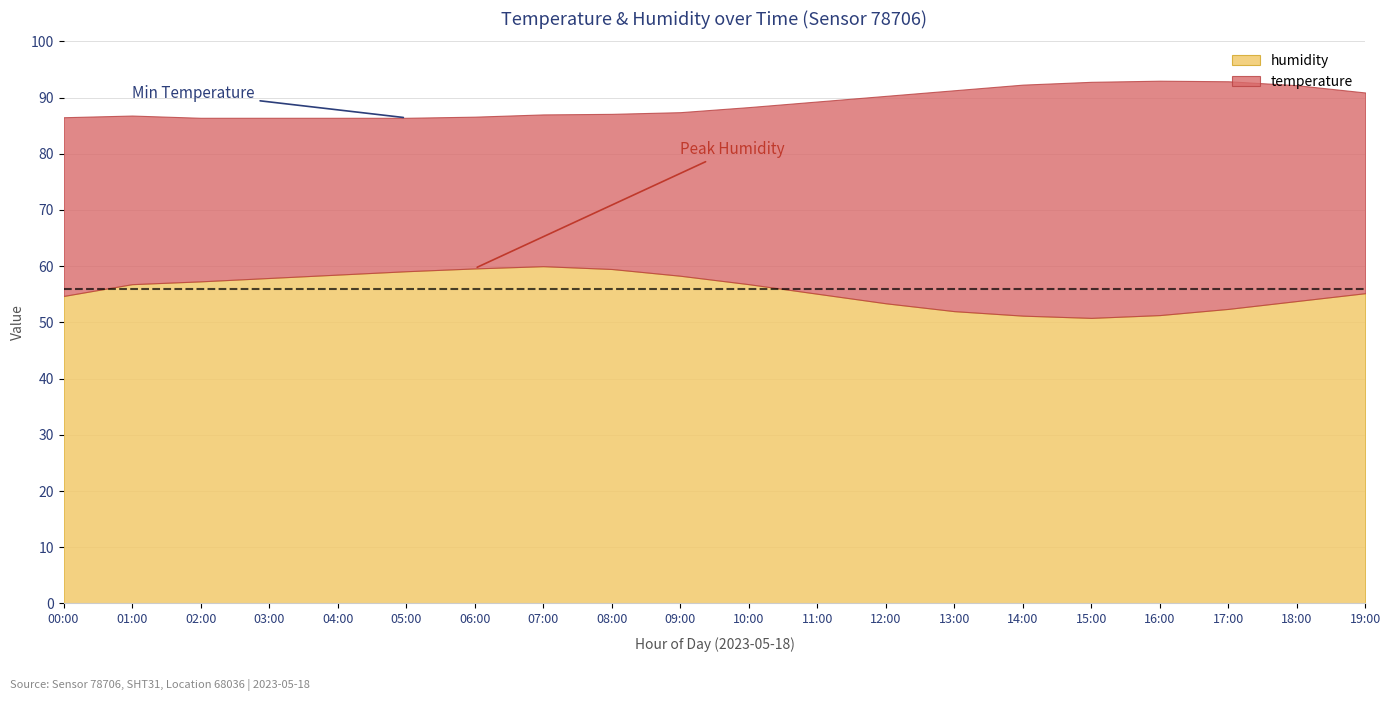

What is the difference between the humidity values at 07:00 and 15:00?

9.2